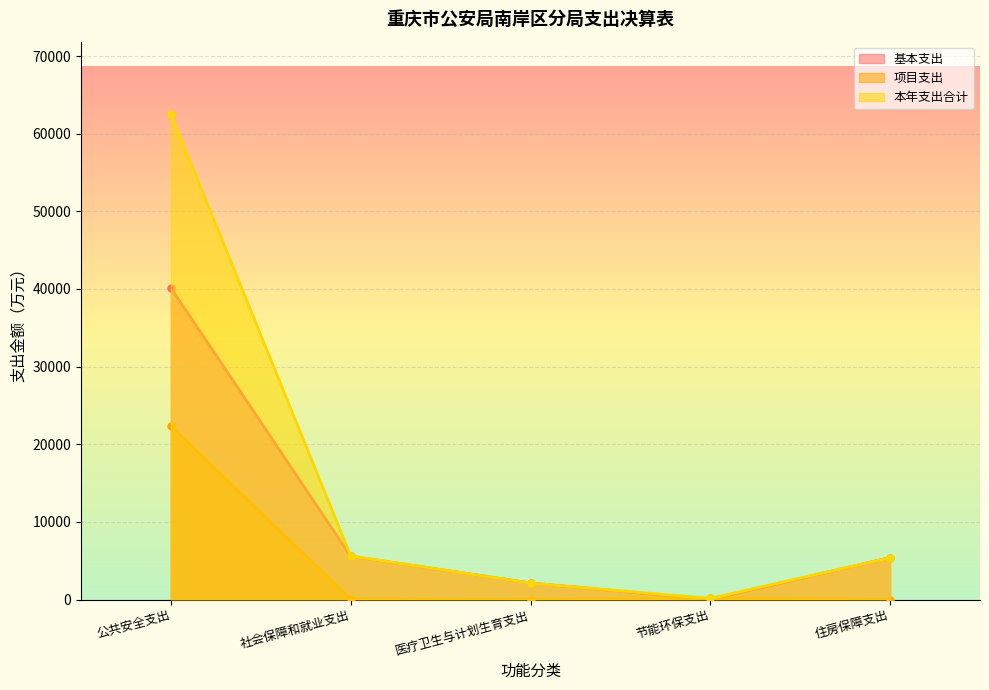

What position from the right is 节能环保支出?

2